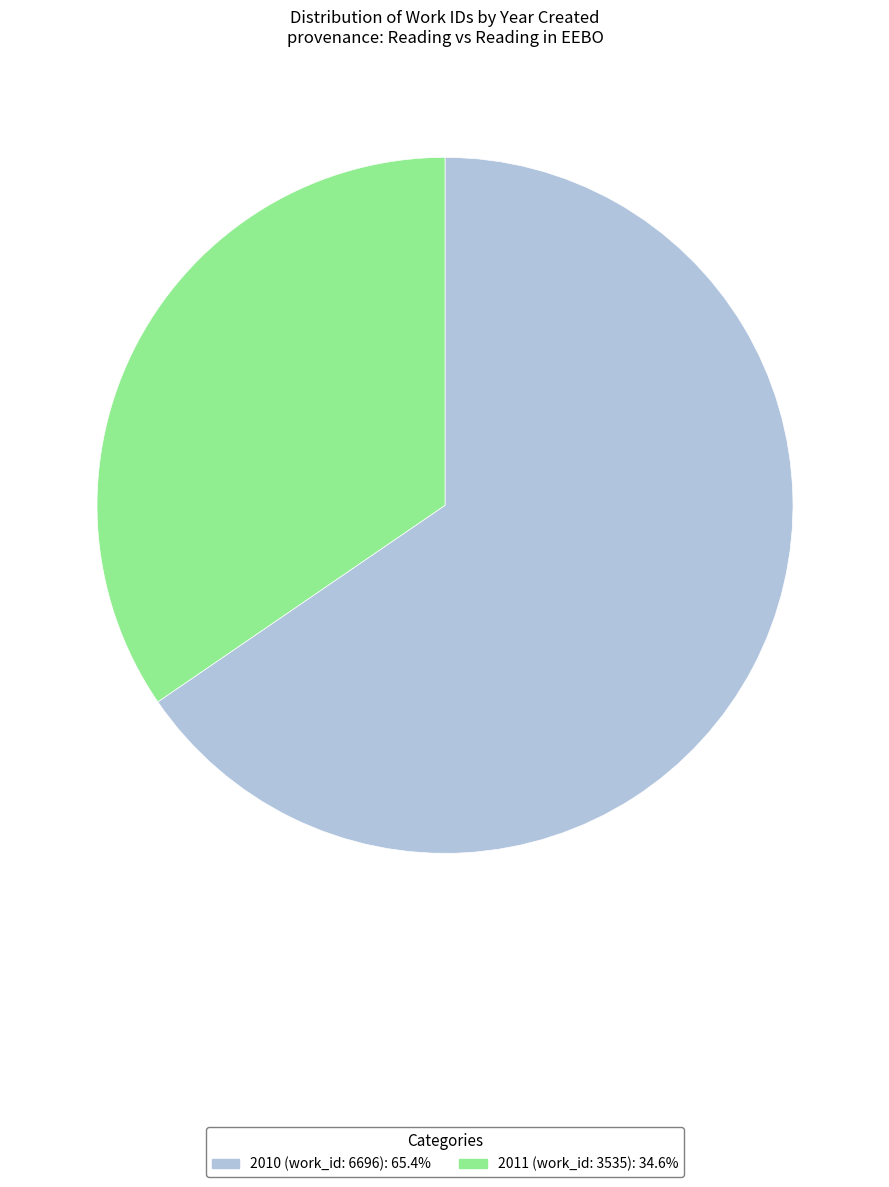

Which category has the biggest portion of the pie?

2010 (work_id: 6696)